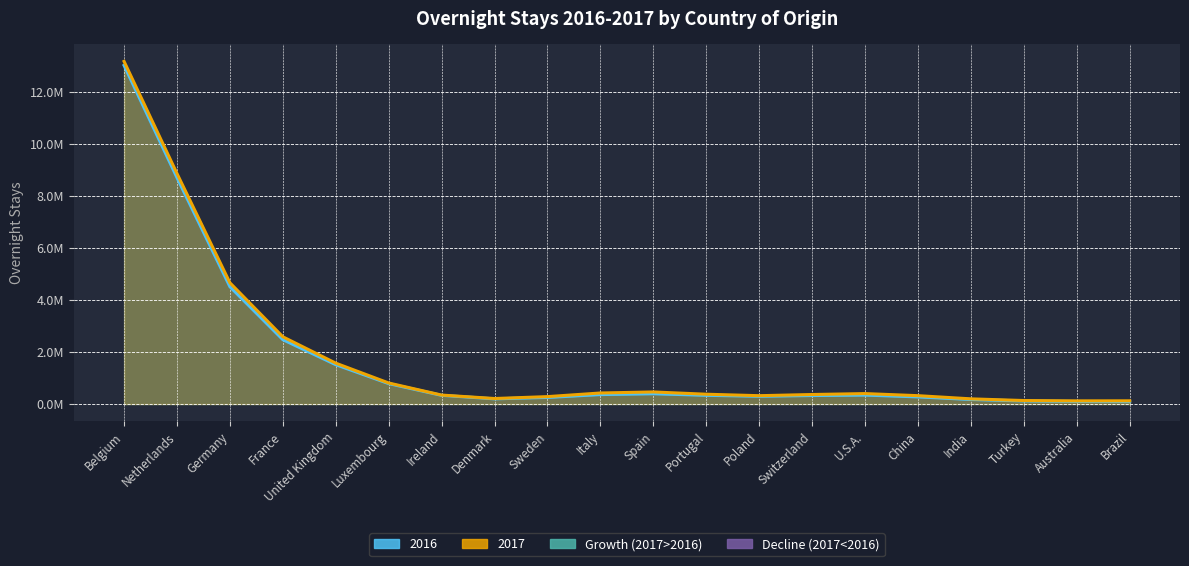

Which has a higher value, China or Spain?

Spain